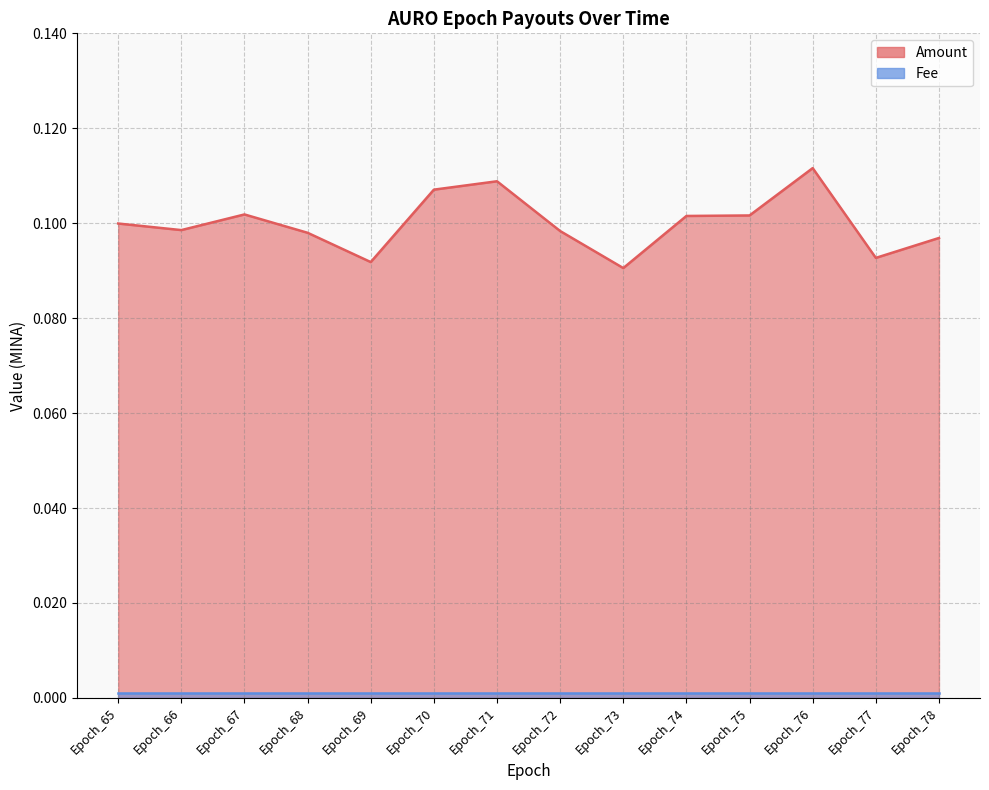

Read the value at Epoch_69.

0.1